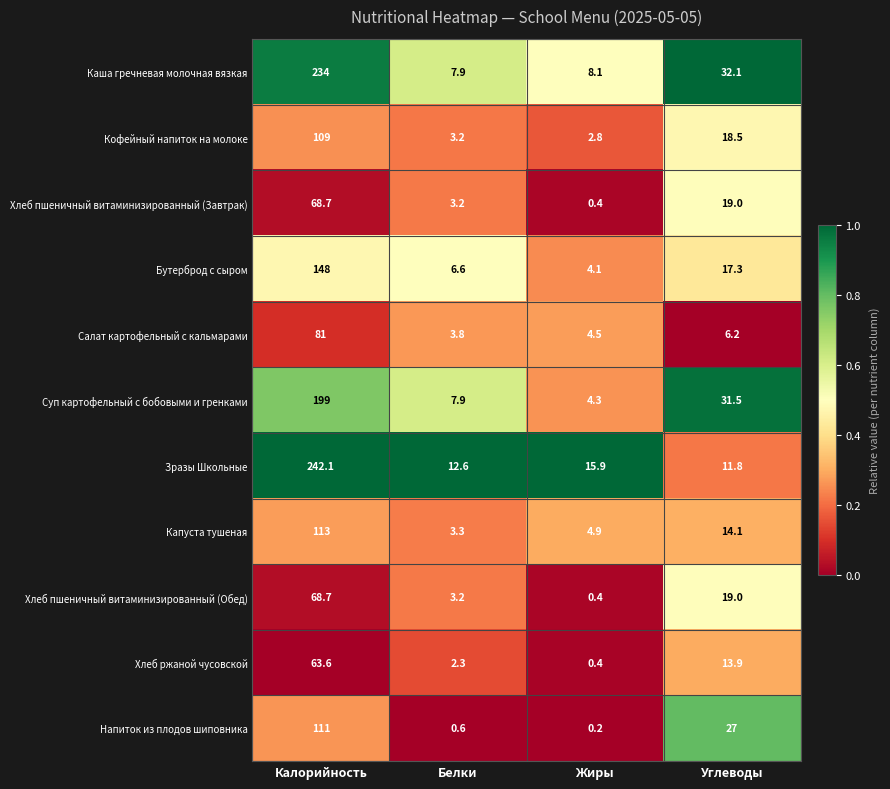

List the labels in order of Хлеб ржаной чусовской value, smallest first.

Жиры, Белки, Углеводы, Калорийность